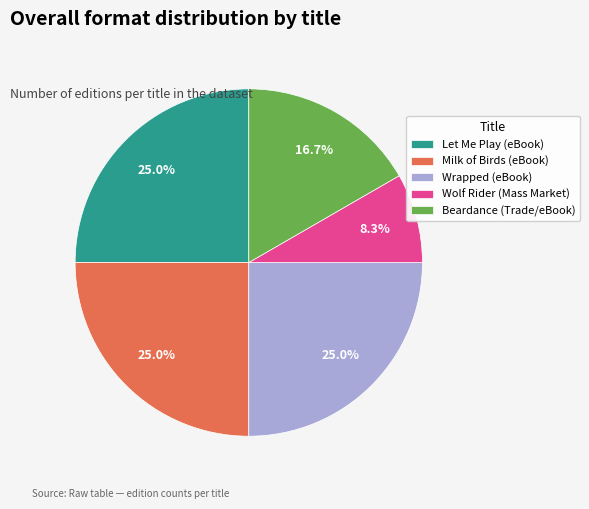

The Milk of Birds (eBook) slice represents 12% of the pie. True or false?

False